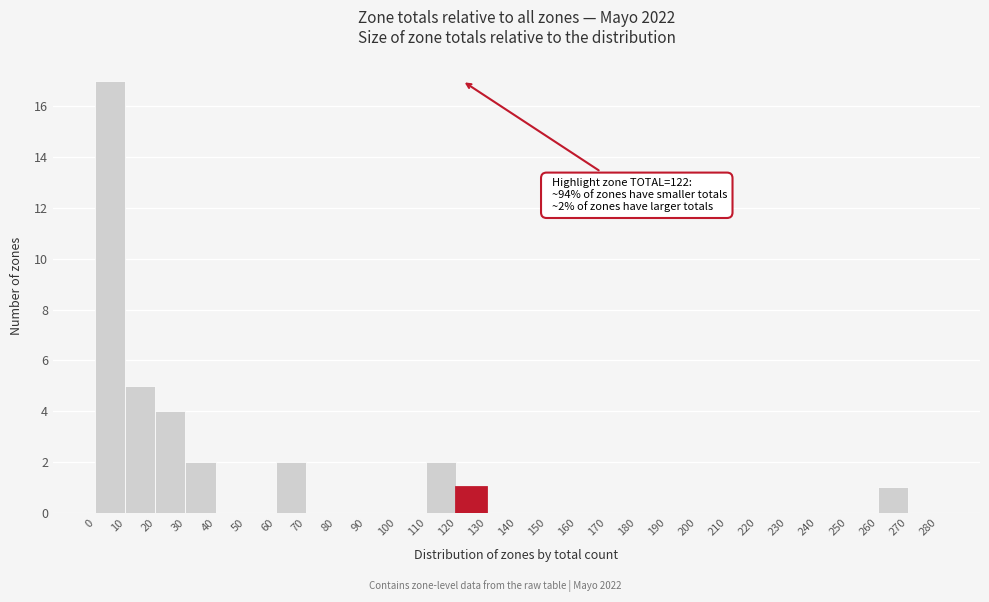

Over which range of the x-axis is the bar tallest?

0 to 10